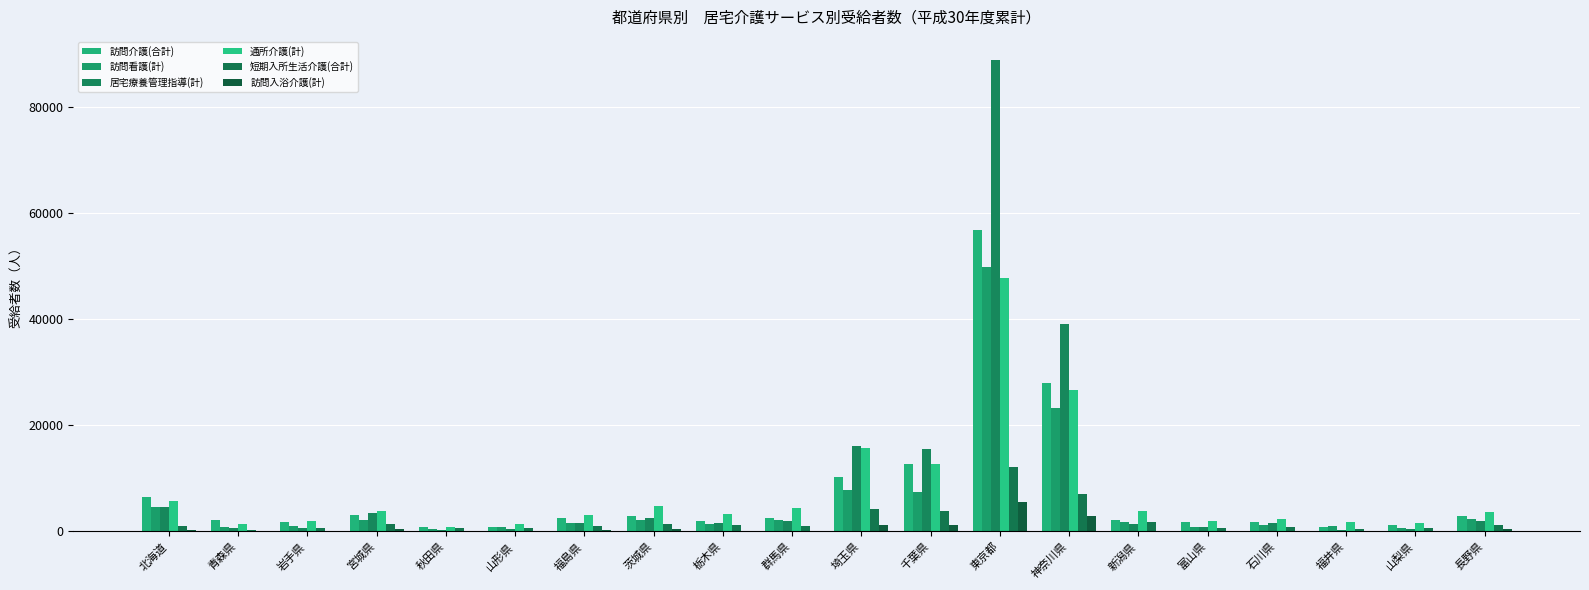

What is the value of the 短期入所生活介護(合計) bar at the 9th from the left?

1201